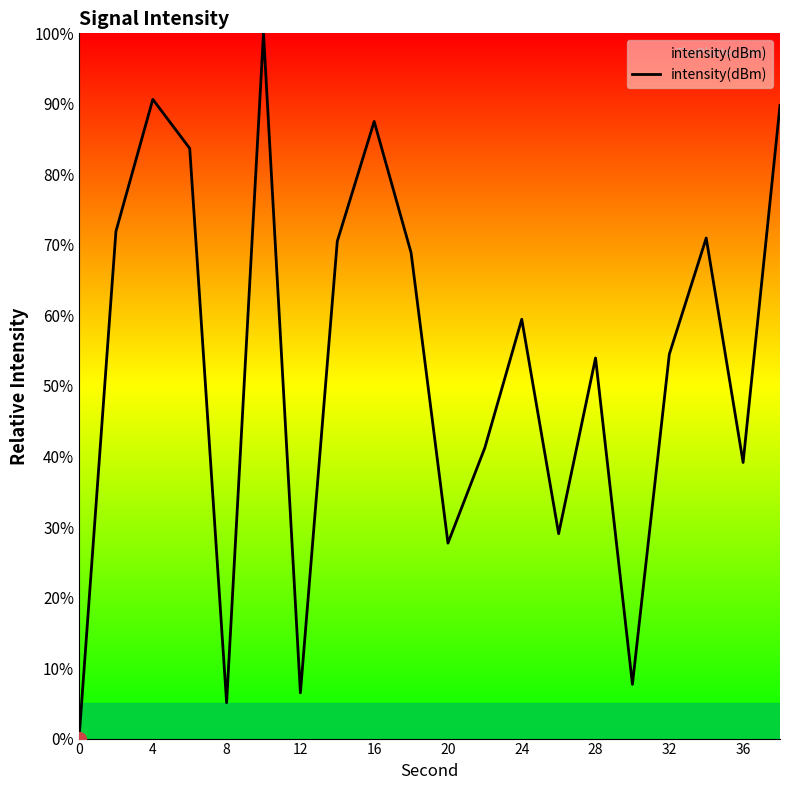

Is this an area chart (filled region under the line)?

No